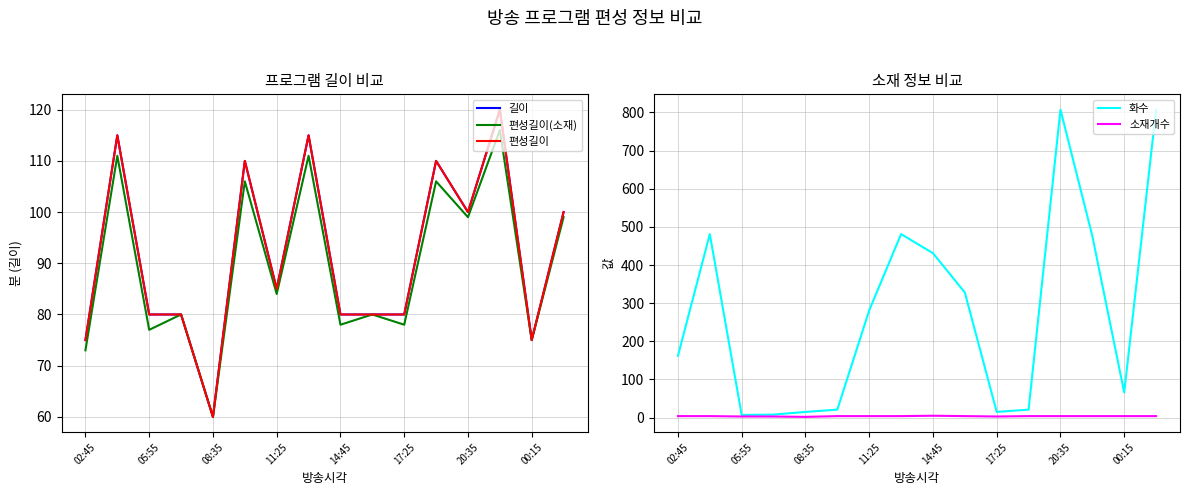

At which label is 화수 closest to 407?

14:45